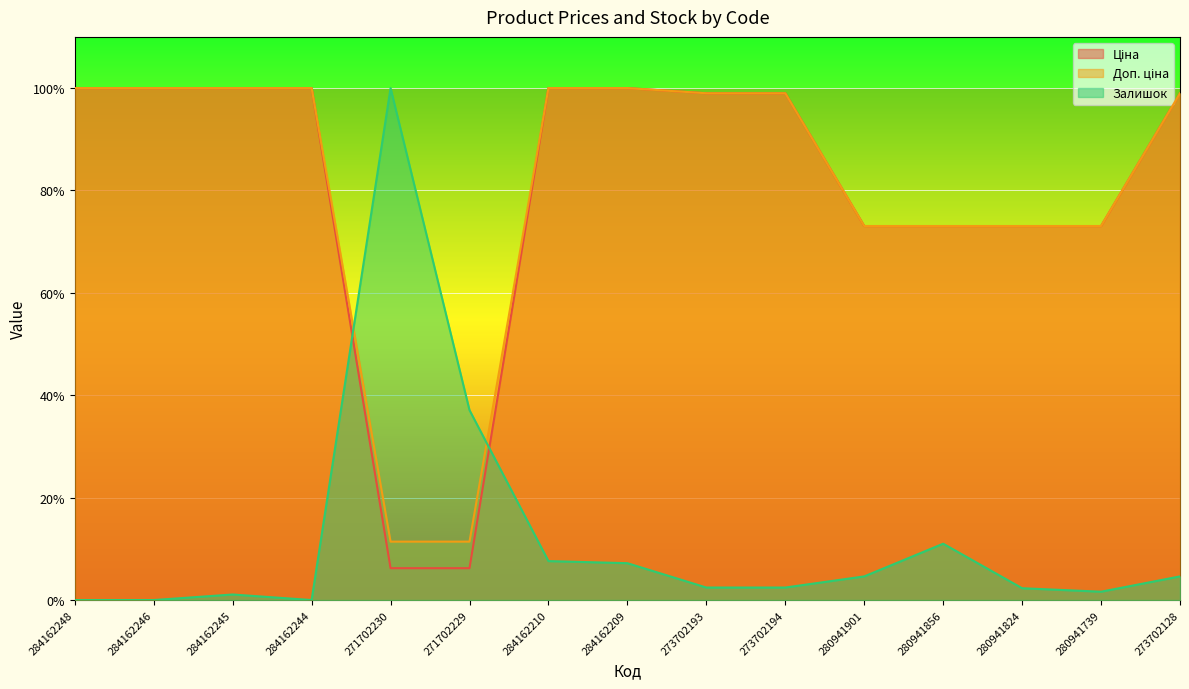

Does the chart display data point markers on the line(s)?

No